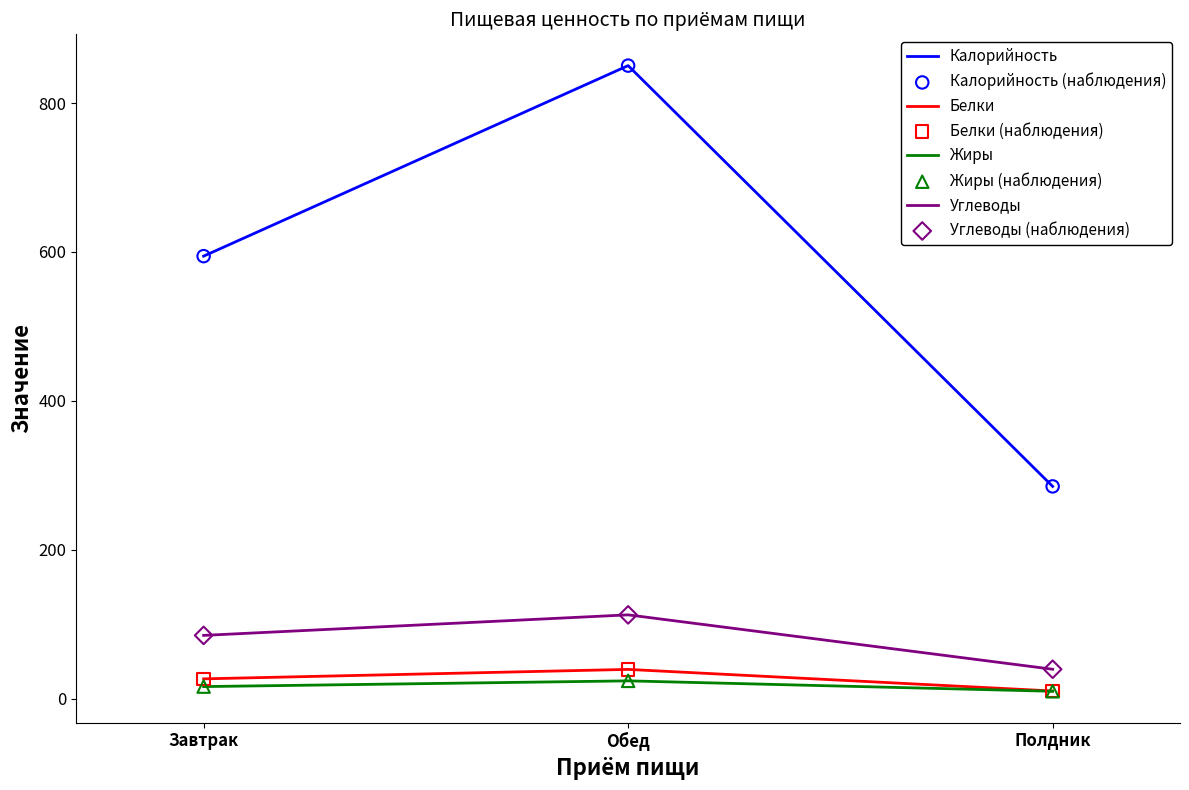

At how many categories does at least one series exceed 795?

1